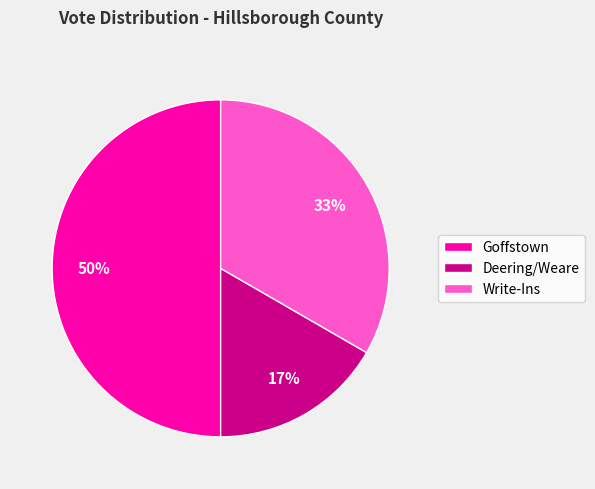

To the nearest percent, what portion does Write-Ins represent?

33%